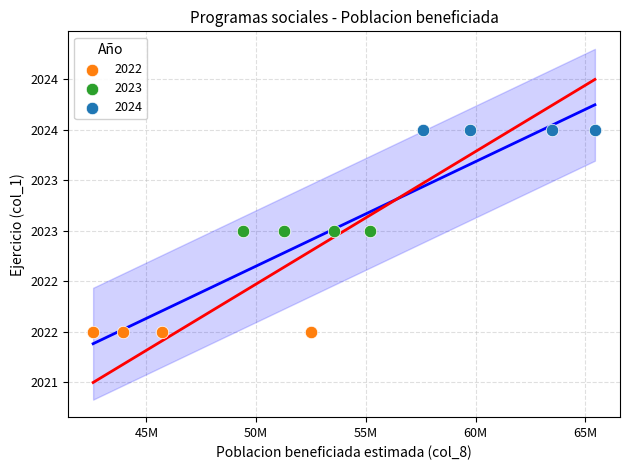

What are all the series names shown in the legend?

2022, 2023, 2024